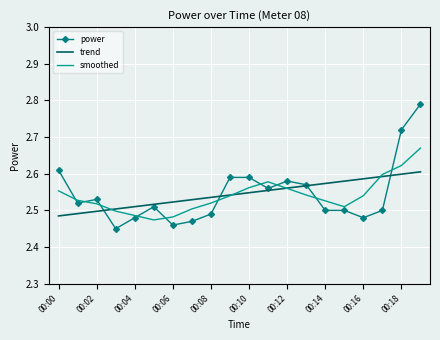

True or false: power has more than 0 points higher than both neighbors.

True